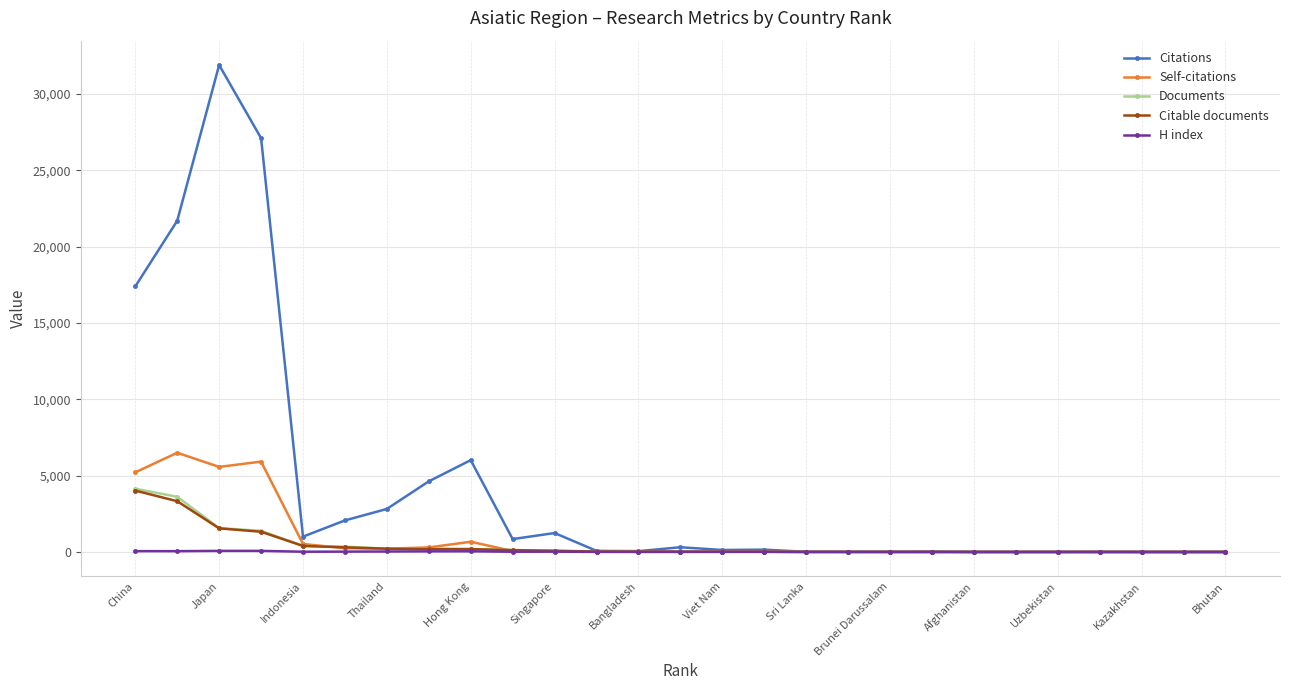

Which series has the largest range (max minus min)?

Citations